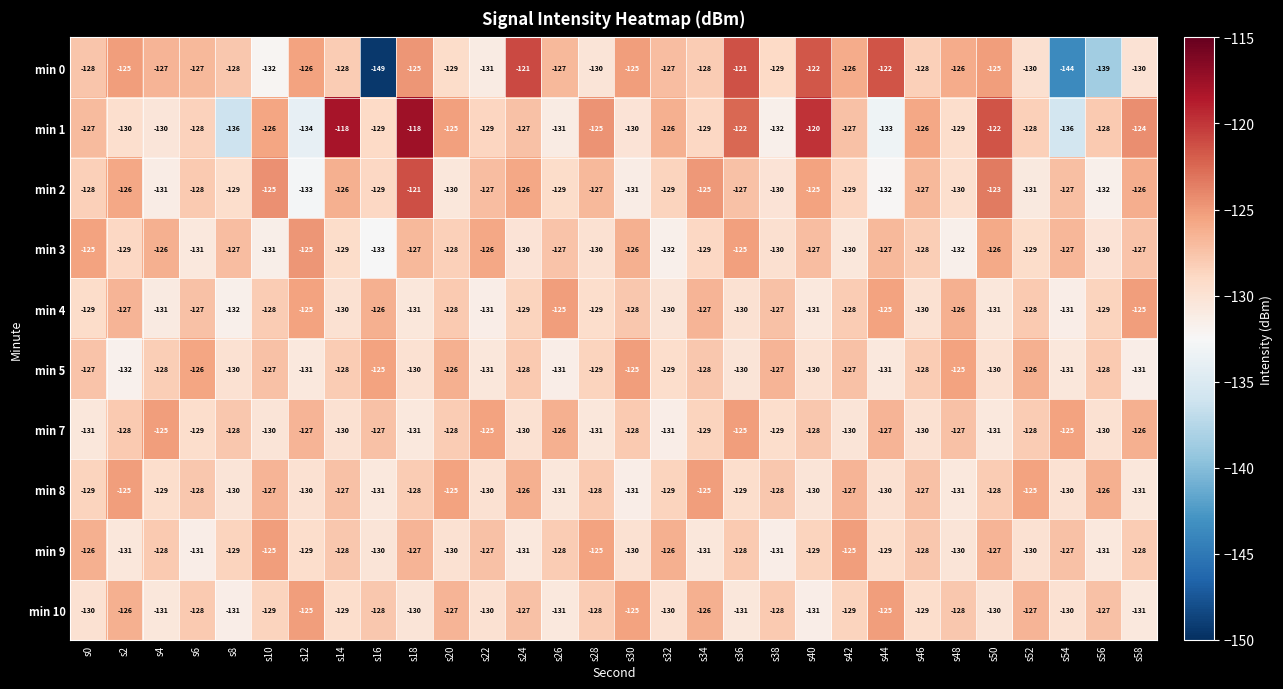

What is the difference between the maximum and minimum values in the min 0 series?

28